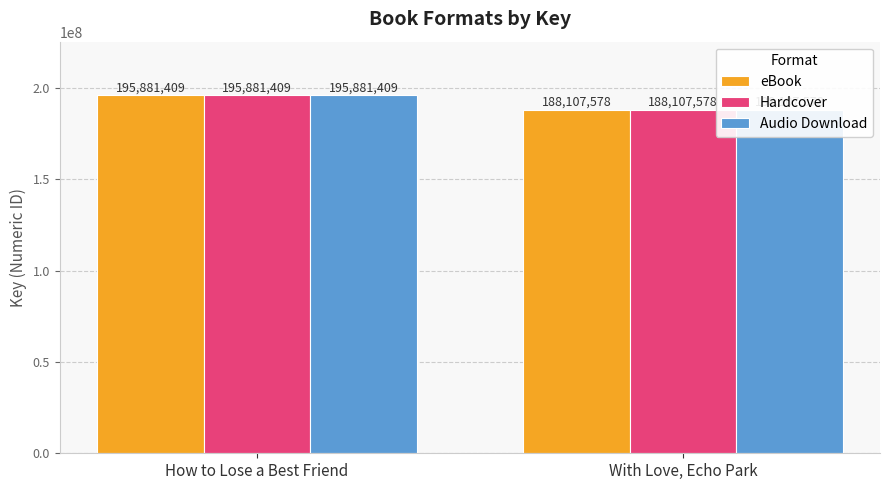

At which category does the chart reach its minimum across all series?

With Love, Echo Park